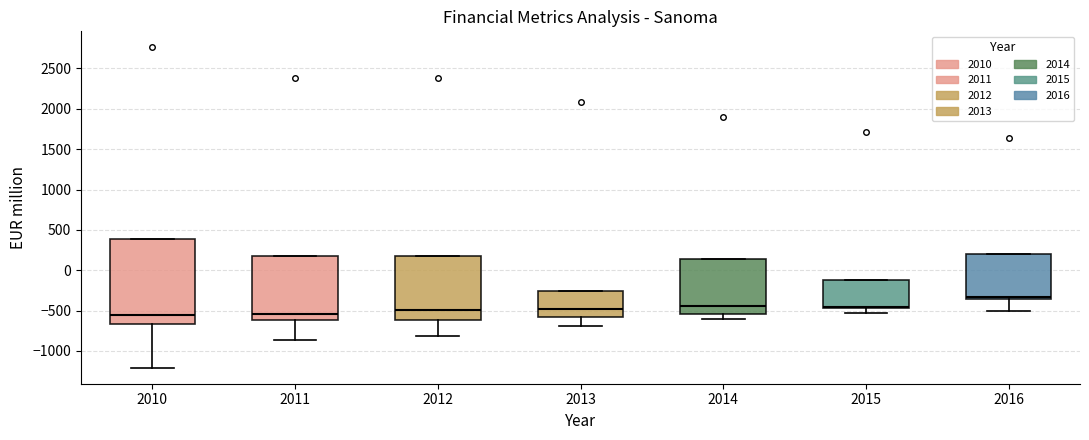

Reading left to right, transcribe this box plot: for each box, give where its median line is, the range the box spans, and where its two whiskers end, as read against the y-axis. The values are not printed on the chart, so give them approximately, as read against the axis.

2010: median -550, box -650 to 400, whiskers -1200 to 400
2011: median -550, box -600 to 150, whiskers -850 to 150
2012: median -500, box -600 to 200, whiskers -800 to 200
2013: median -500, box -600 to -250, whiskers -700 to -250
2014: median -450, box -550 to 150, whiskers -600 to 150
2015: median -450 (just above the box's lower edge), box -450 to -100, whiskers -550 to -100
2016: median -350 (just above the box's lower edge), box -350 to 200, whiskers -500 to 200